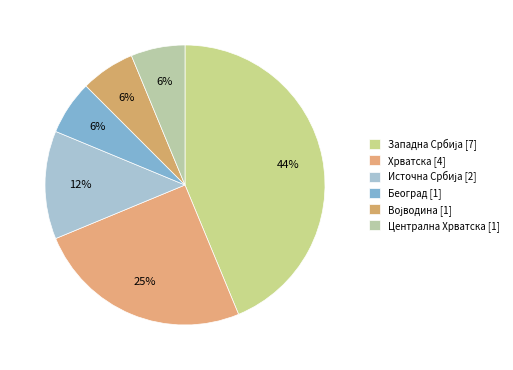

Is there any slice that represents more than half of the pie?

No